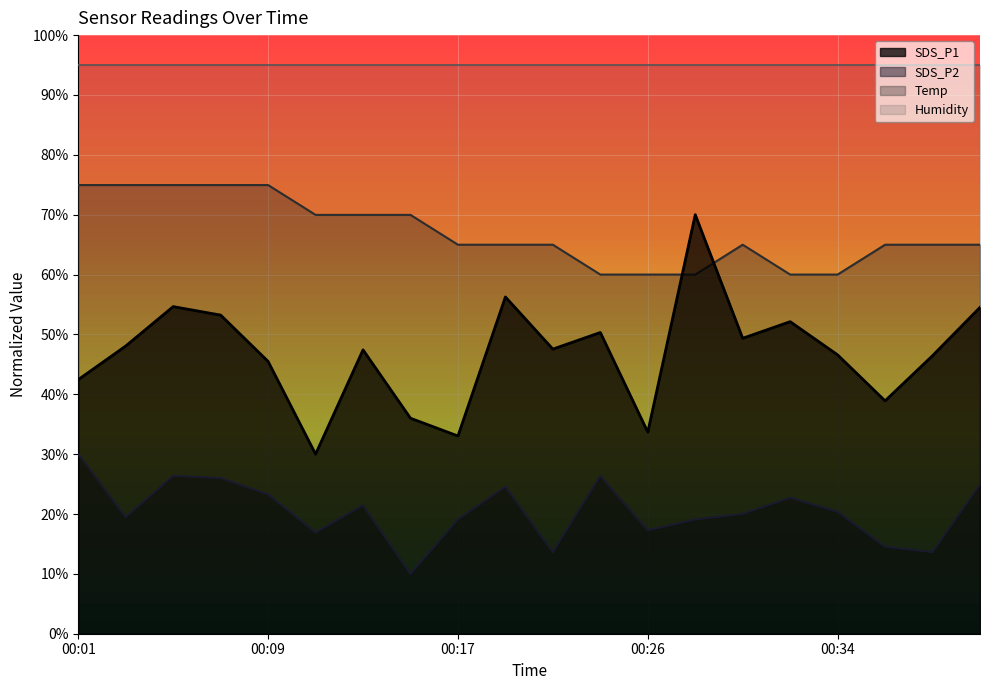

At how many categories does at least one series exceed 29?

20